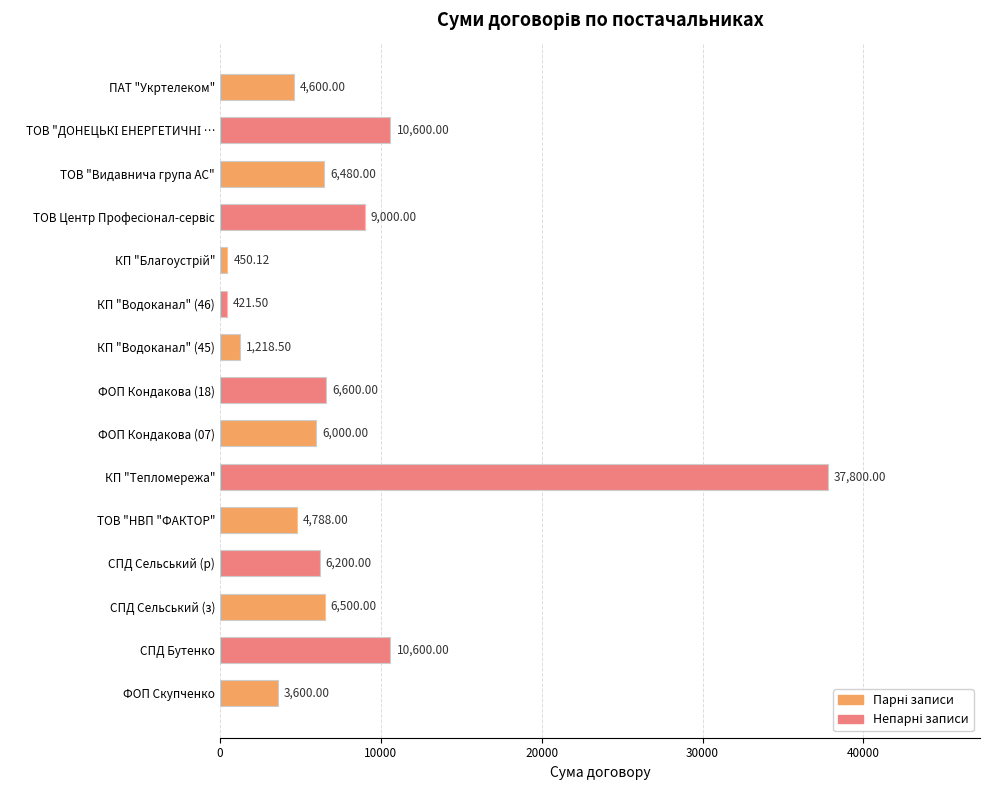

What is the label of the 15th bar from the top?

ФОП Скупченко